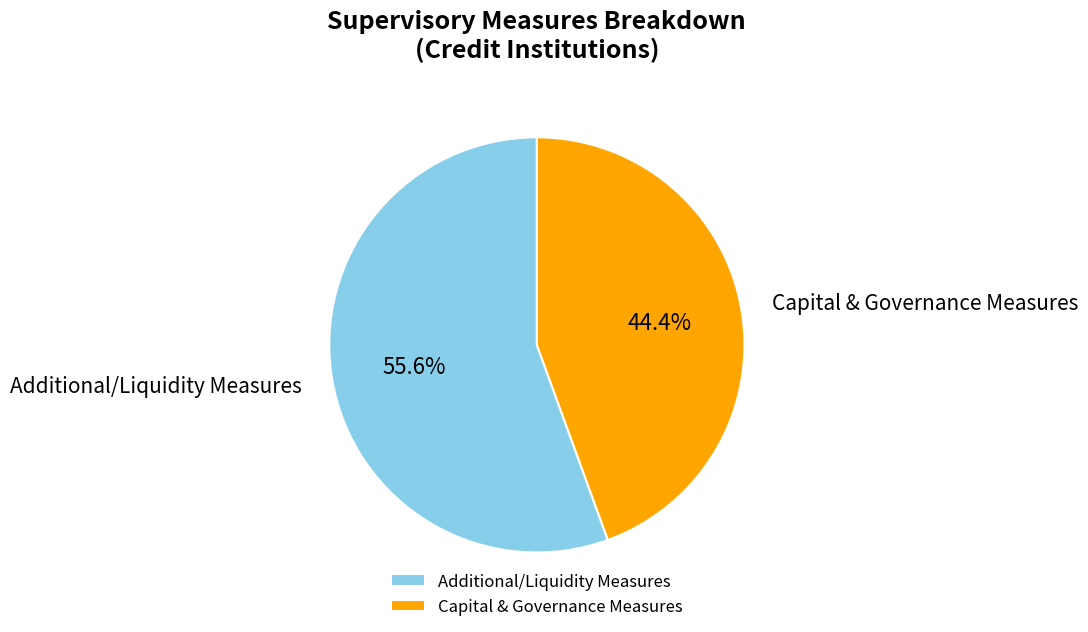

What is the majority slice?

Additional/Liquidity Measures